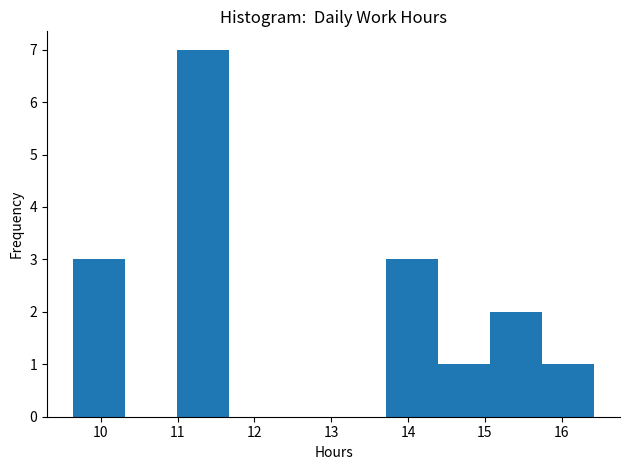

Which range on the x-axis has the tallest bar?

11.0 to 11.7